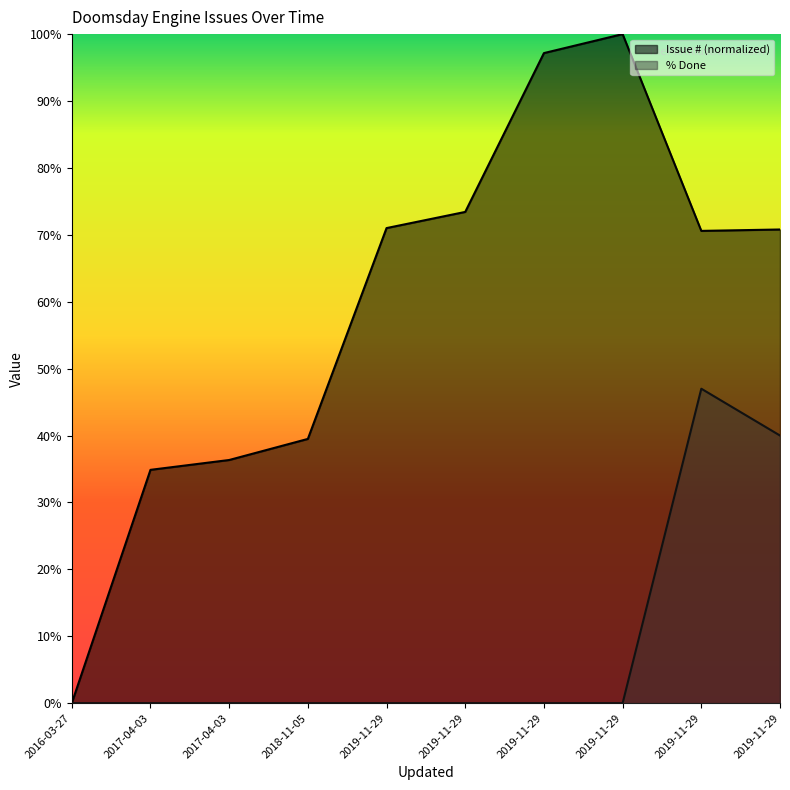

Is it true that Issue # equals 59.3 at 2018-11-05?

False